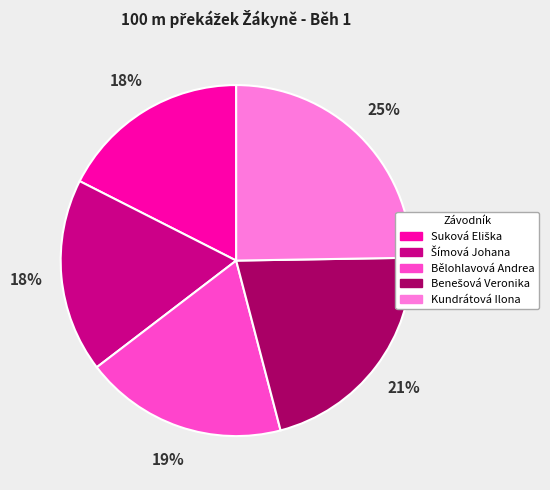

Does any single category account for the majority?

No